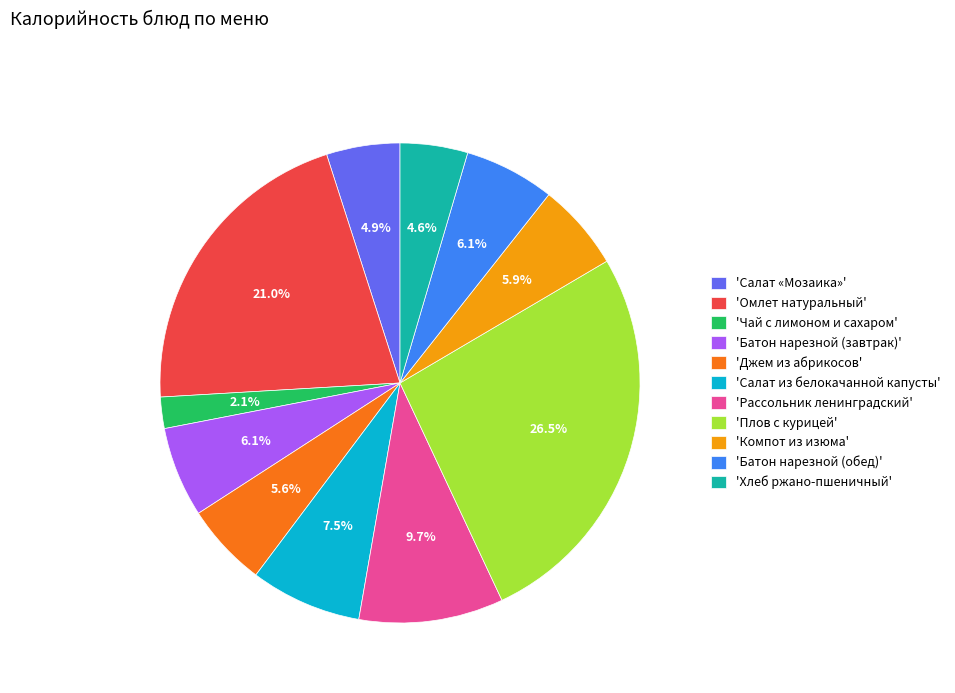

Does 'Батон нарезной (обед)' account for over 50% of the chart?

No